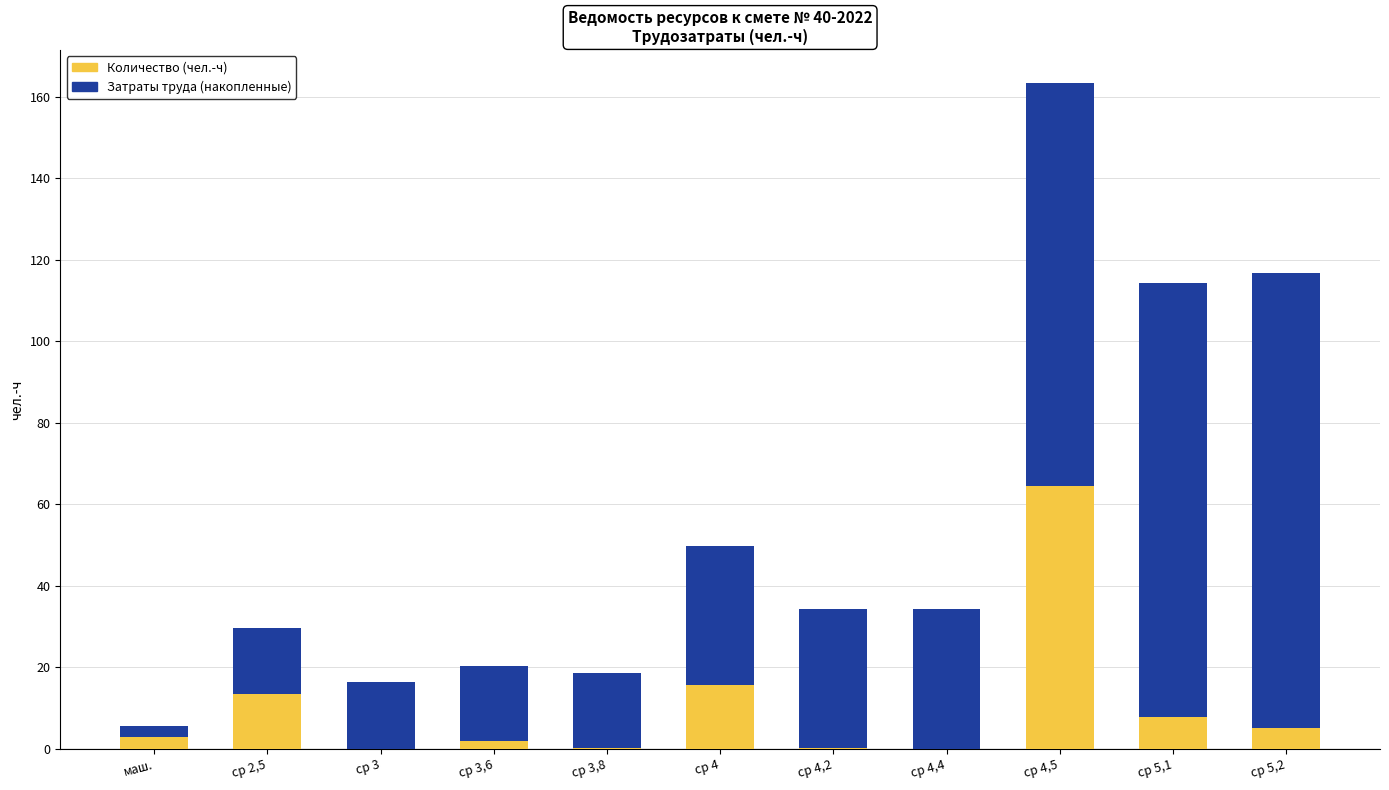

At which label does Количество (чел.-ч) reach its peak?

ср 4,5